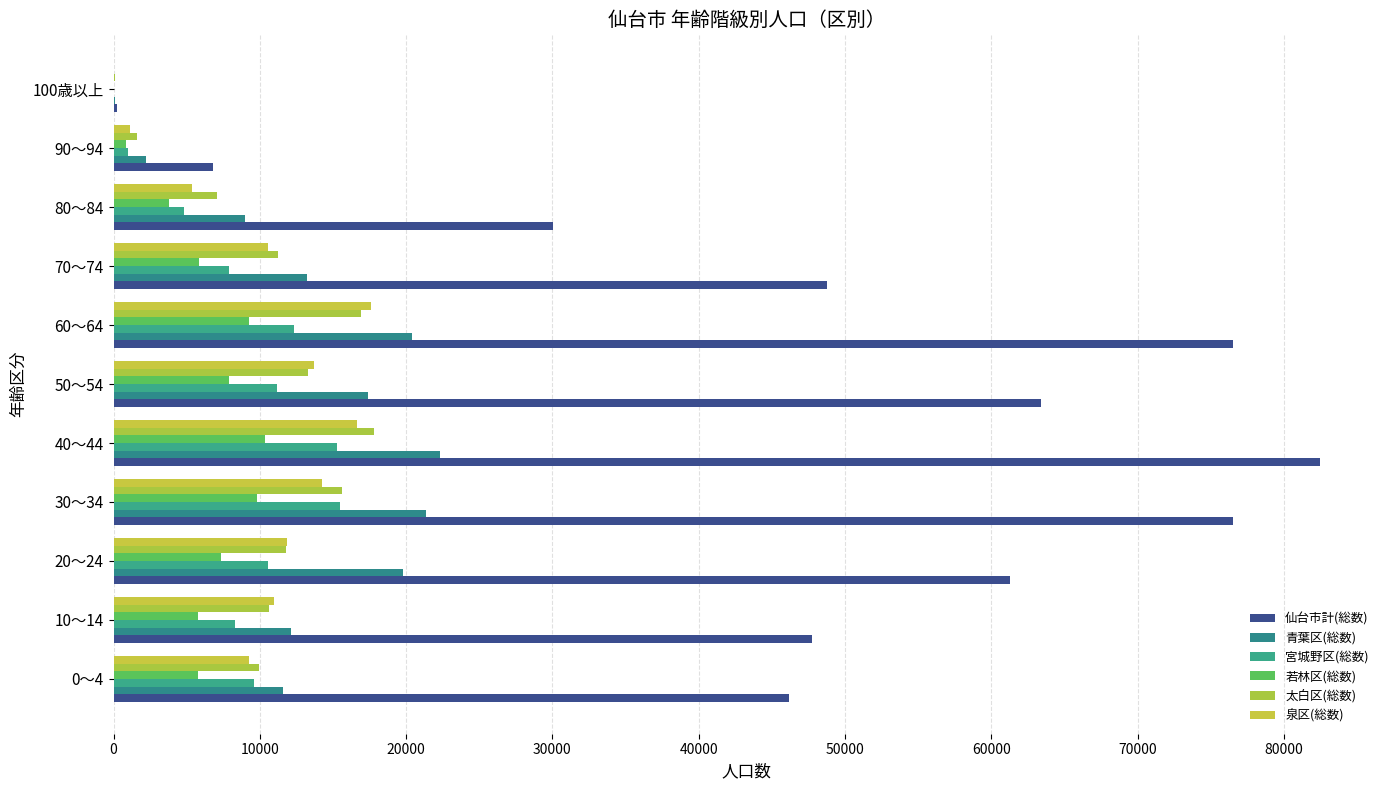

What position from the left is 40～44?

5